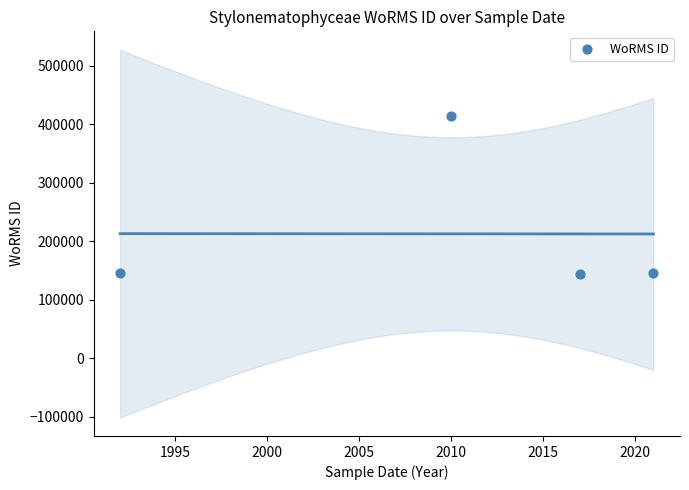

What is the average X value?

2010